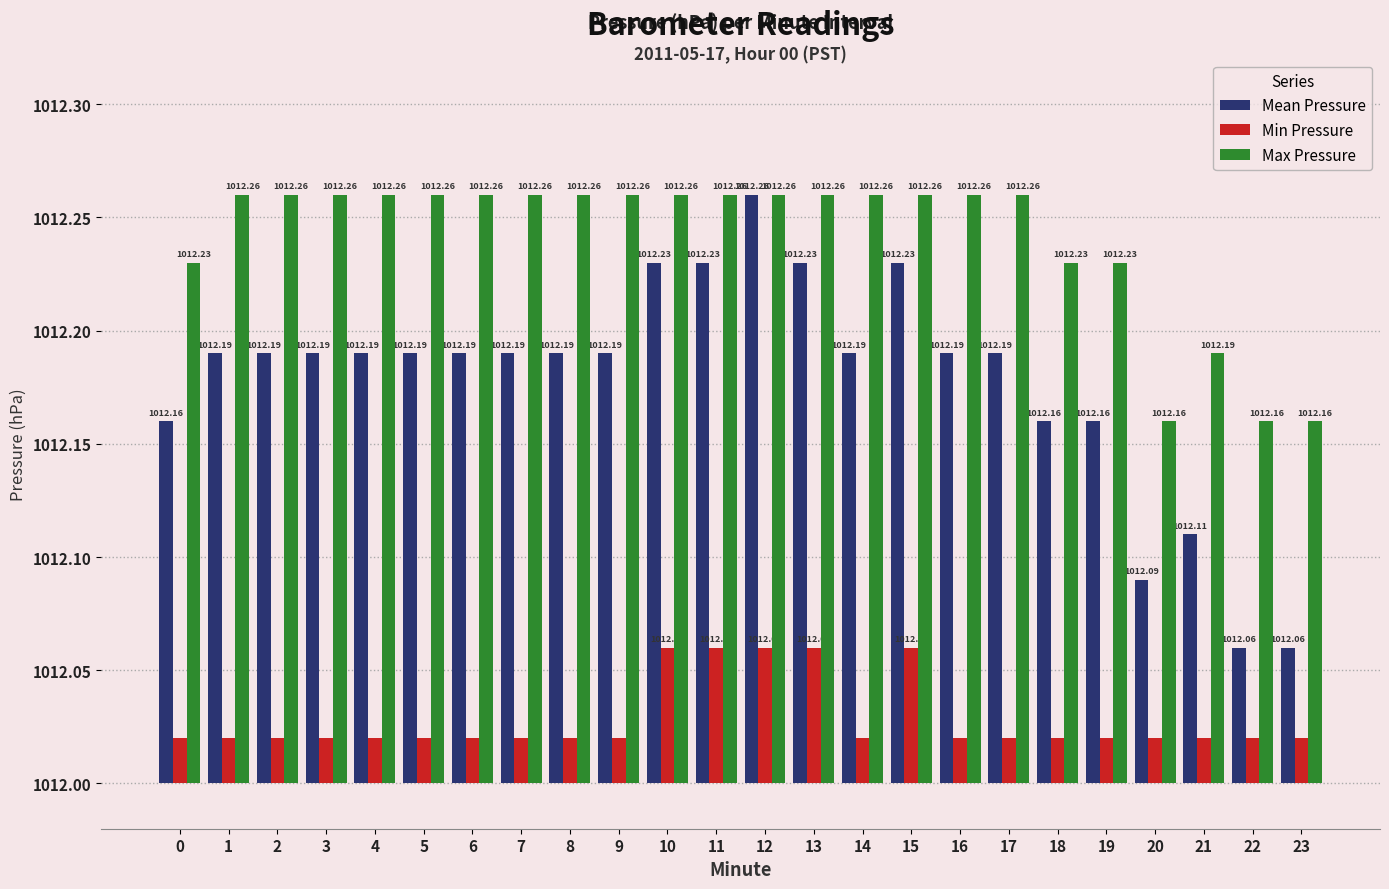

List the series in order of their peak value, highest first.

Mean Pressure, Max Pressure, Min Pressure